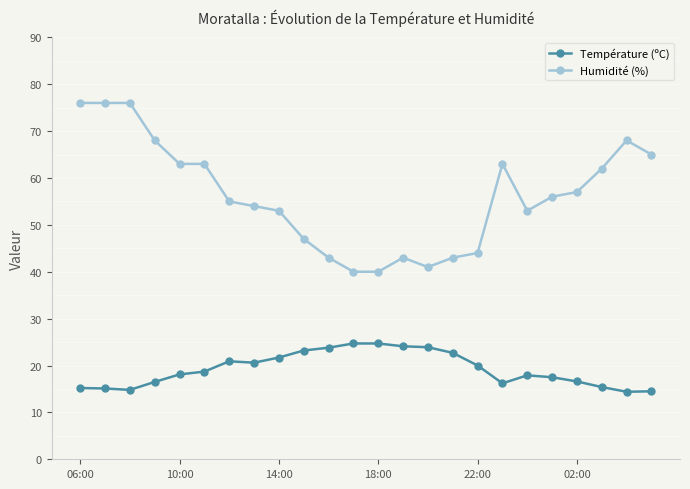

True or false: Humidité (%) and Température (ºC) intersect in this chart.

False